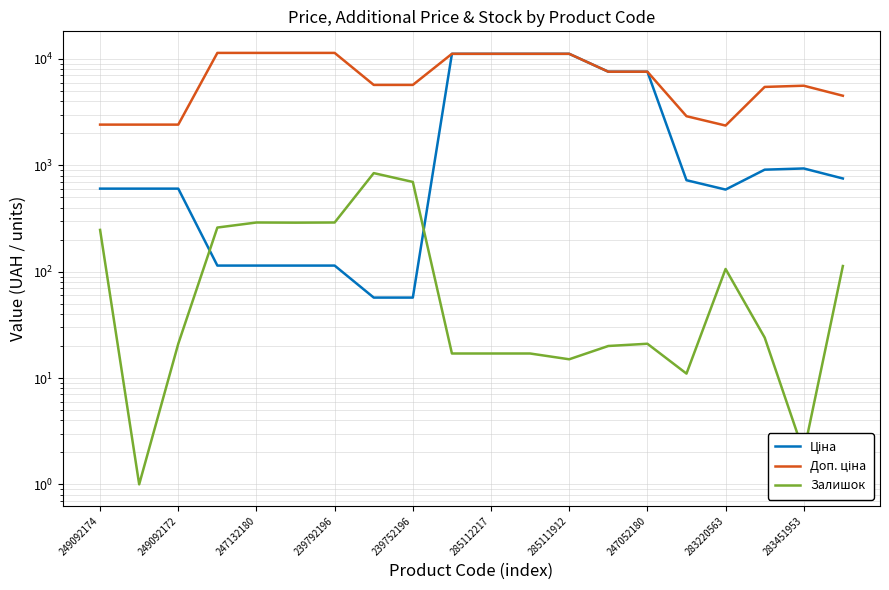

In Доп. ціна, how many points are lower than both neighbors (excluding endpoints)?

1